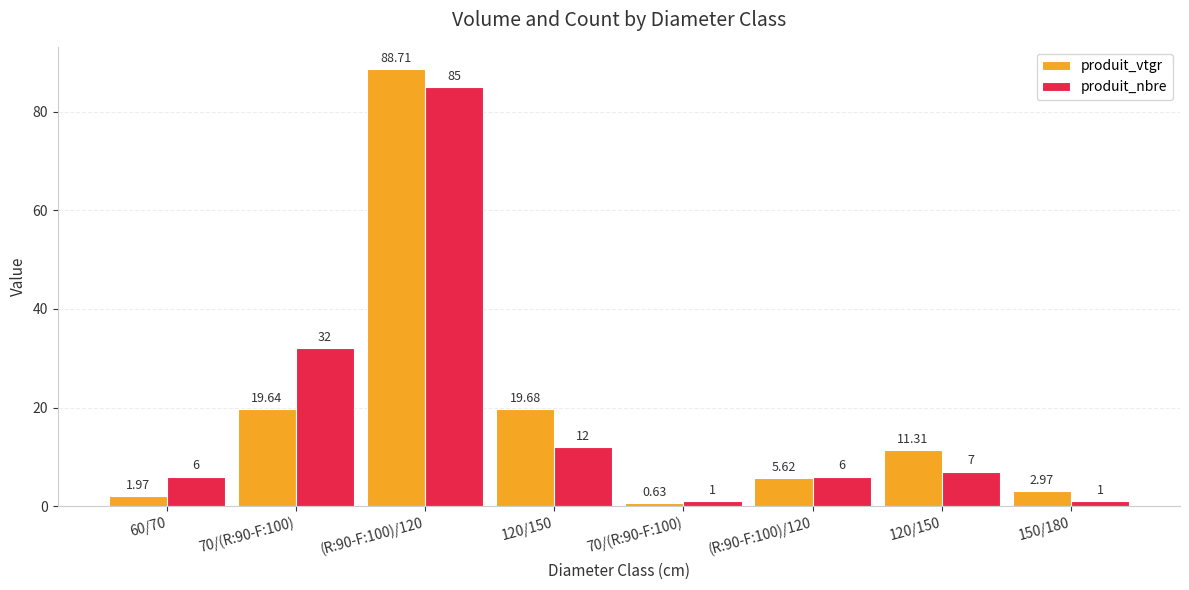

List the series in order of their overall mean, lowest first.

produit_nbre, produit_vtgr